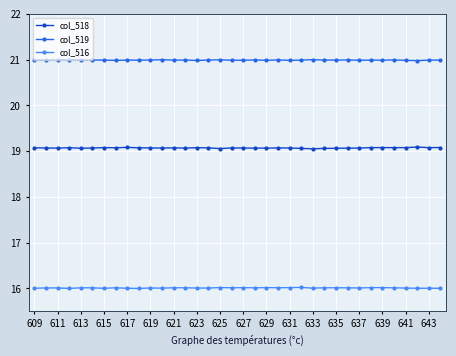

What is the smallest value displayed?

16.0